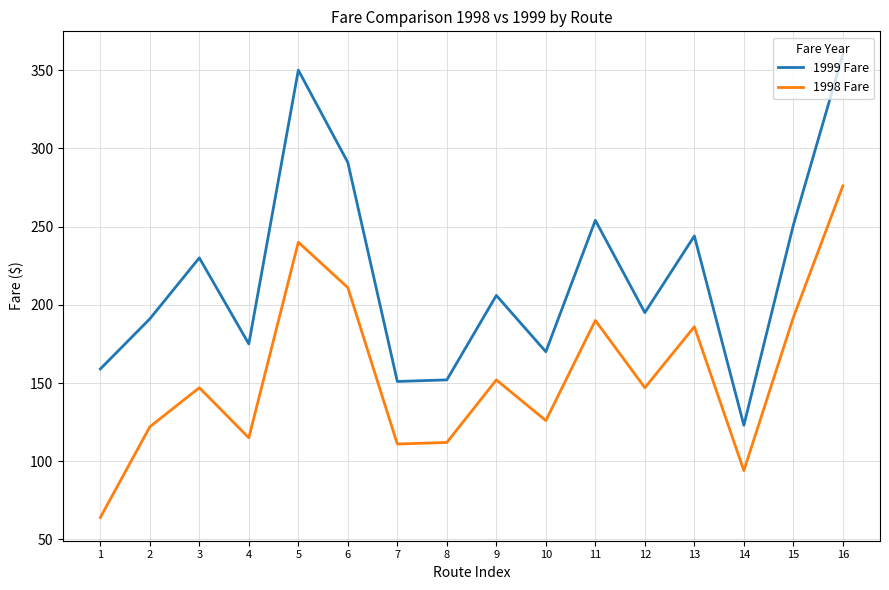

True or false: 1999 Fare and 1998 Fare intersect in this chart.

False